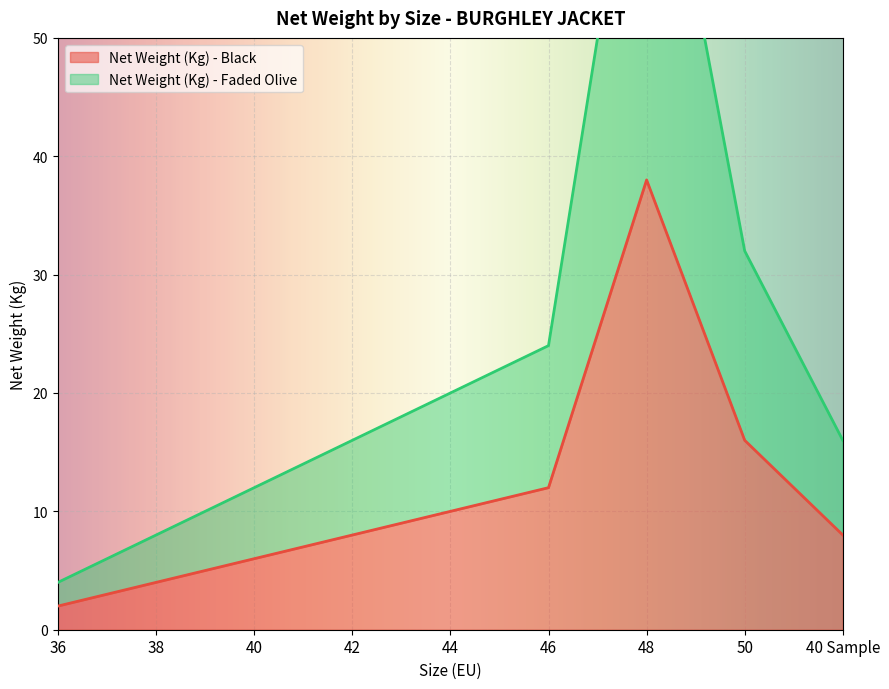

Which series has the largest range (max minus min)?

Net Weight (Kg) - Faded Olive